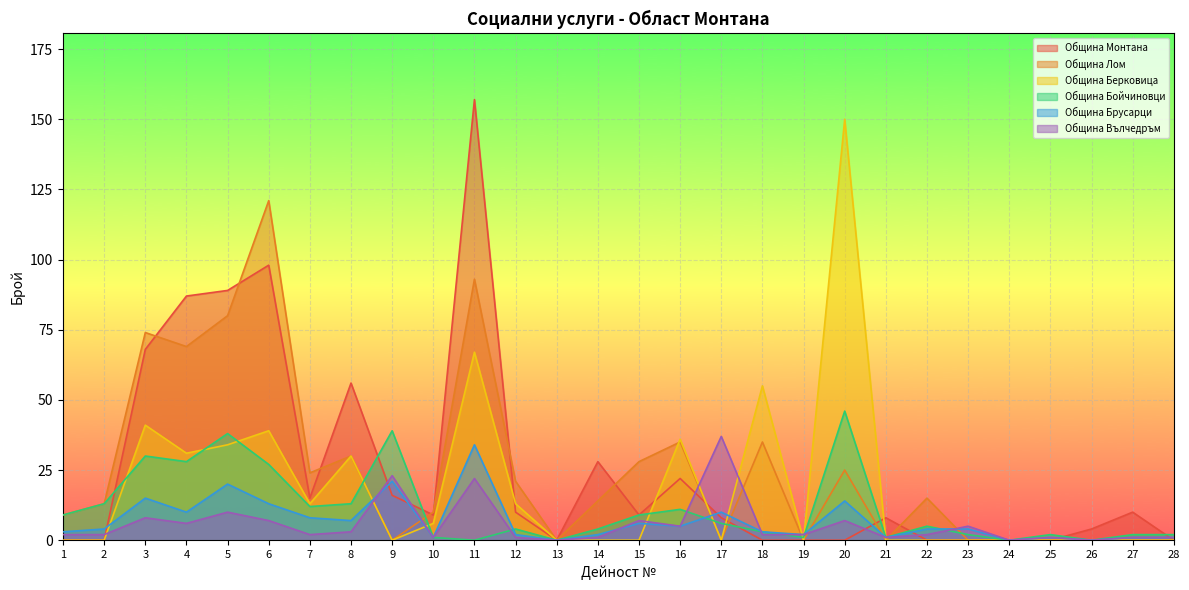

True or false: Община Монтана and Община Вълчедръм cross at least once.

True